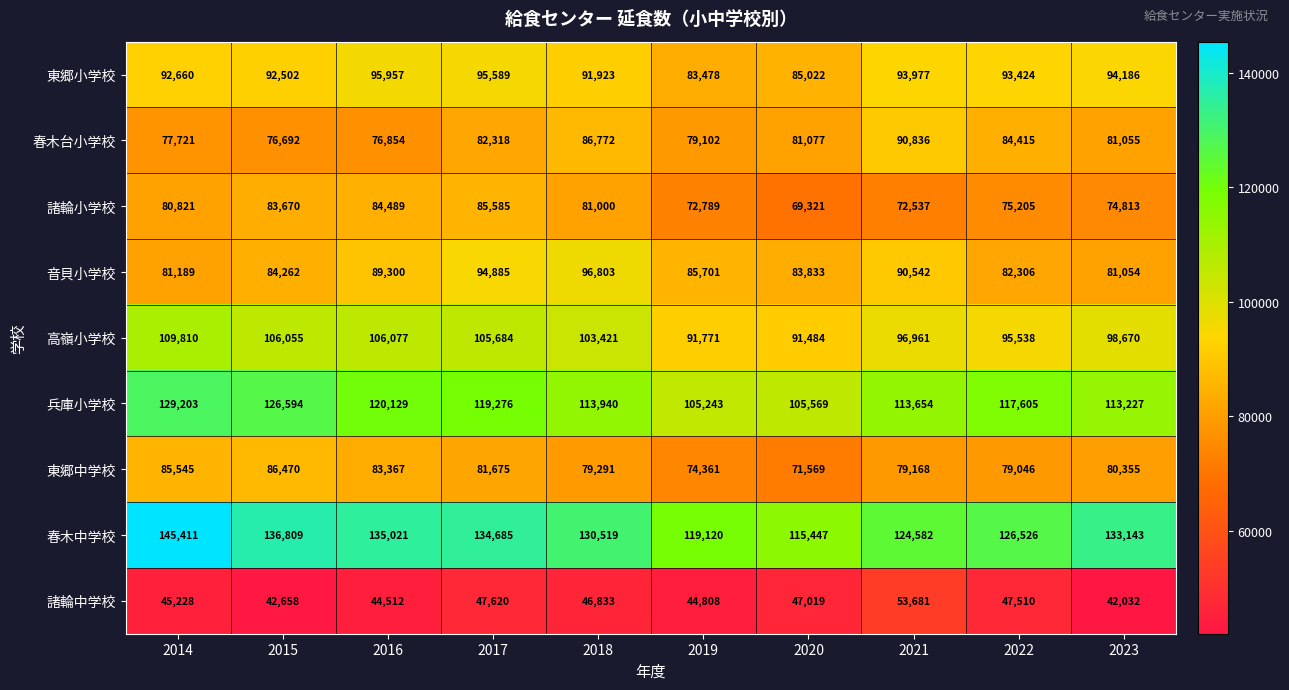

The 諸輪中学校 series shows 21283 at 2020. True or false?

False